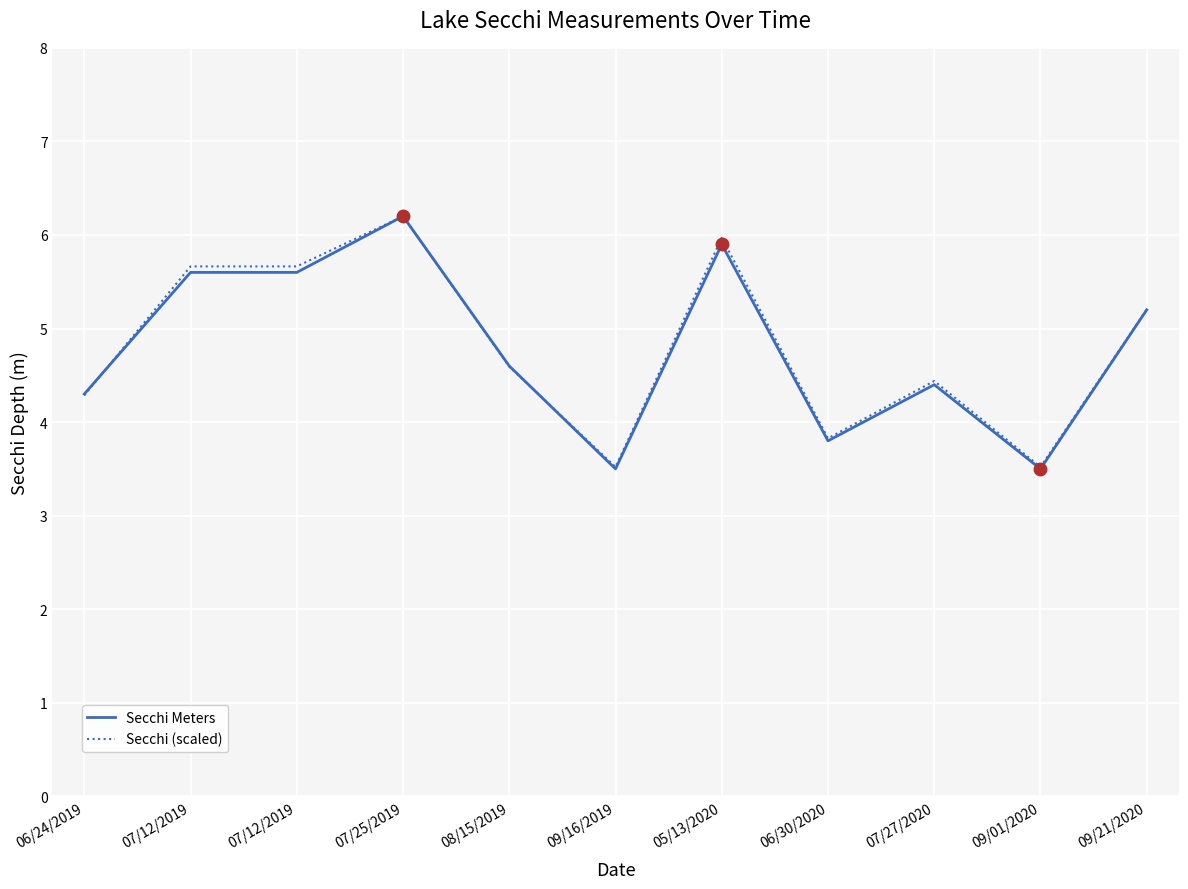

What is the label of the 2nd point from the left?

07/12/2019